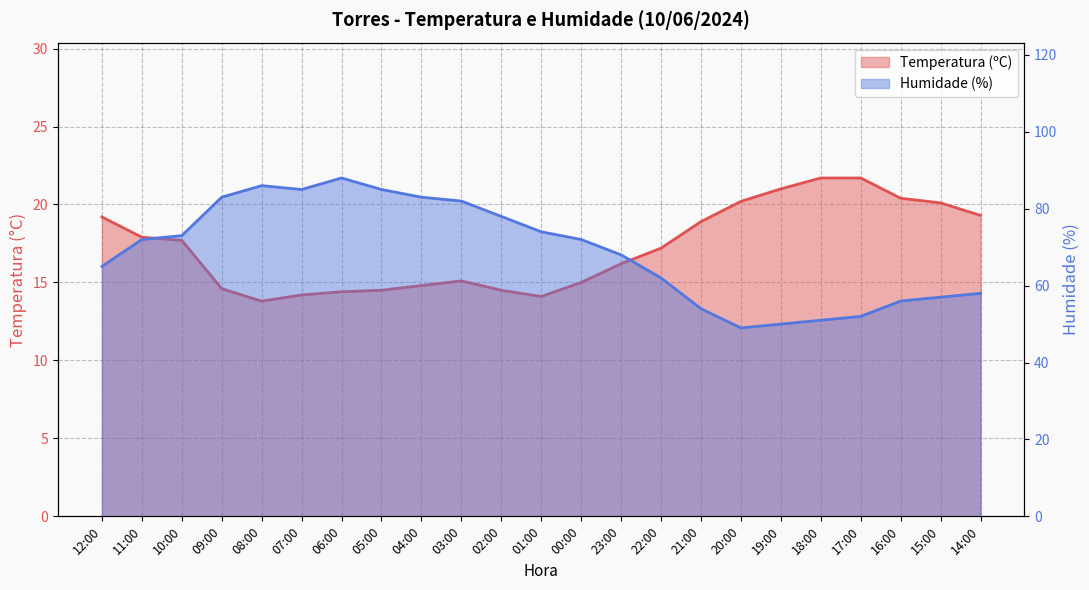

What is the value of the Humidade (%) point at the 18th from the left?

50.0